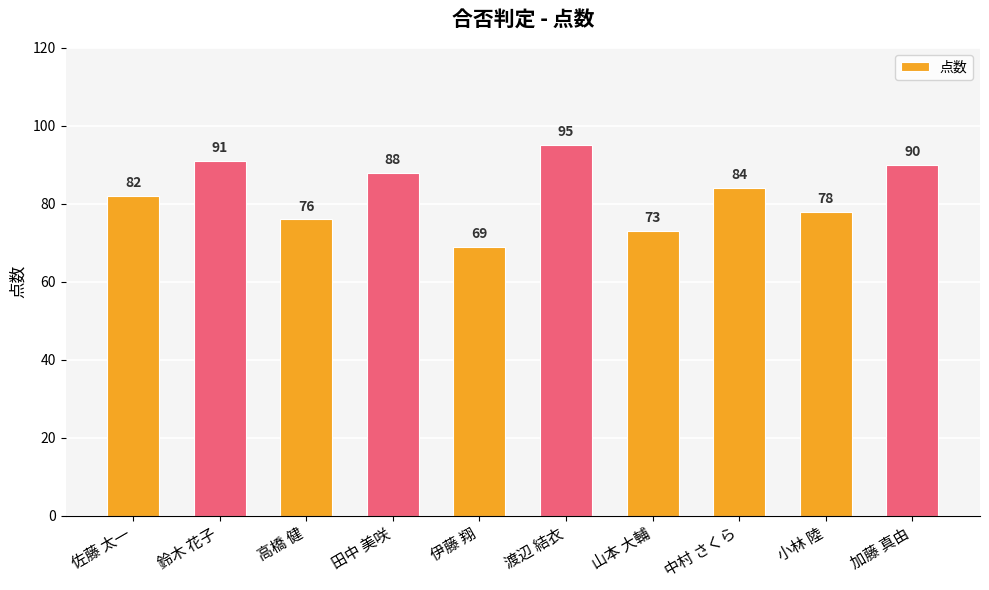

What value does the data have at 田中 美咲, to the nearest 10?

90